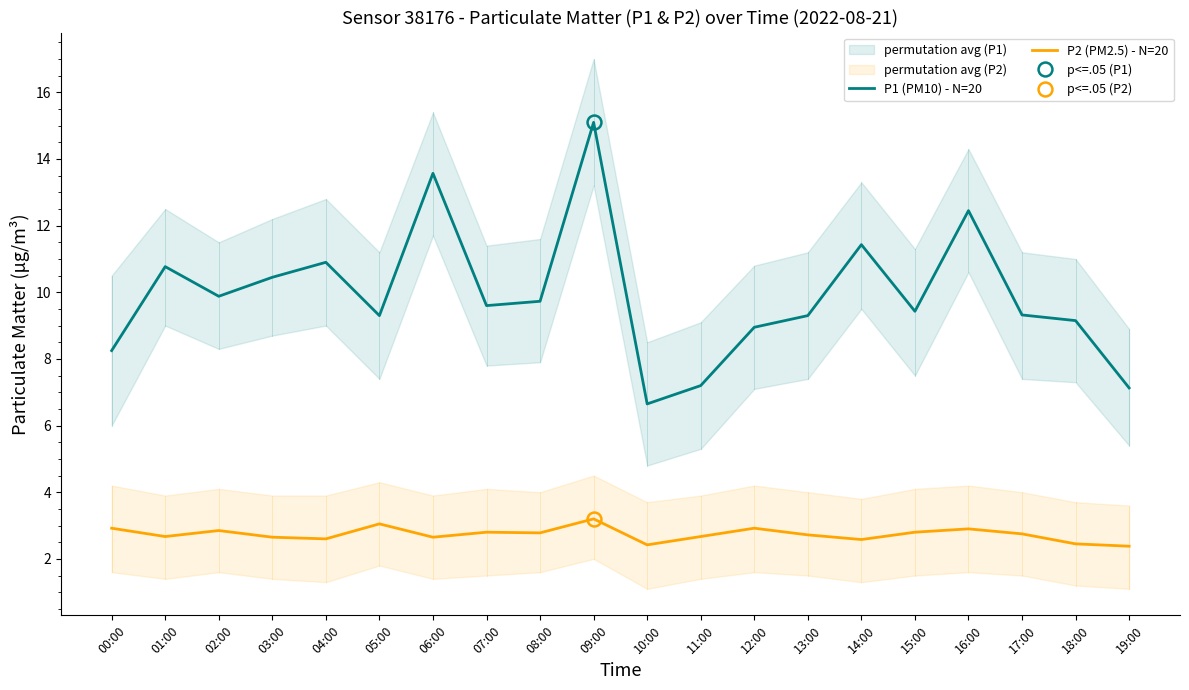

Count the number of categories in the chart.

20